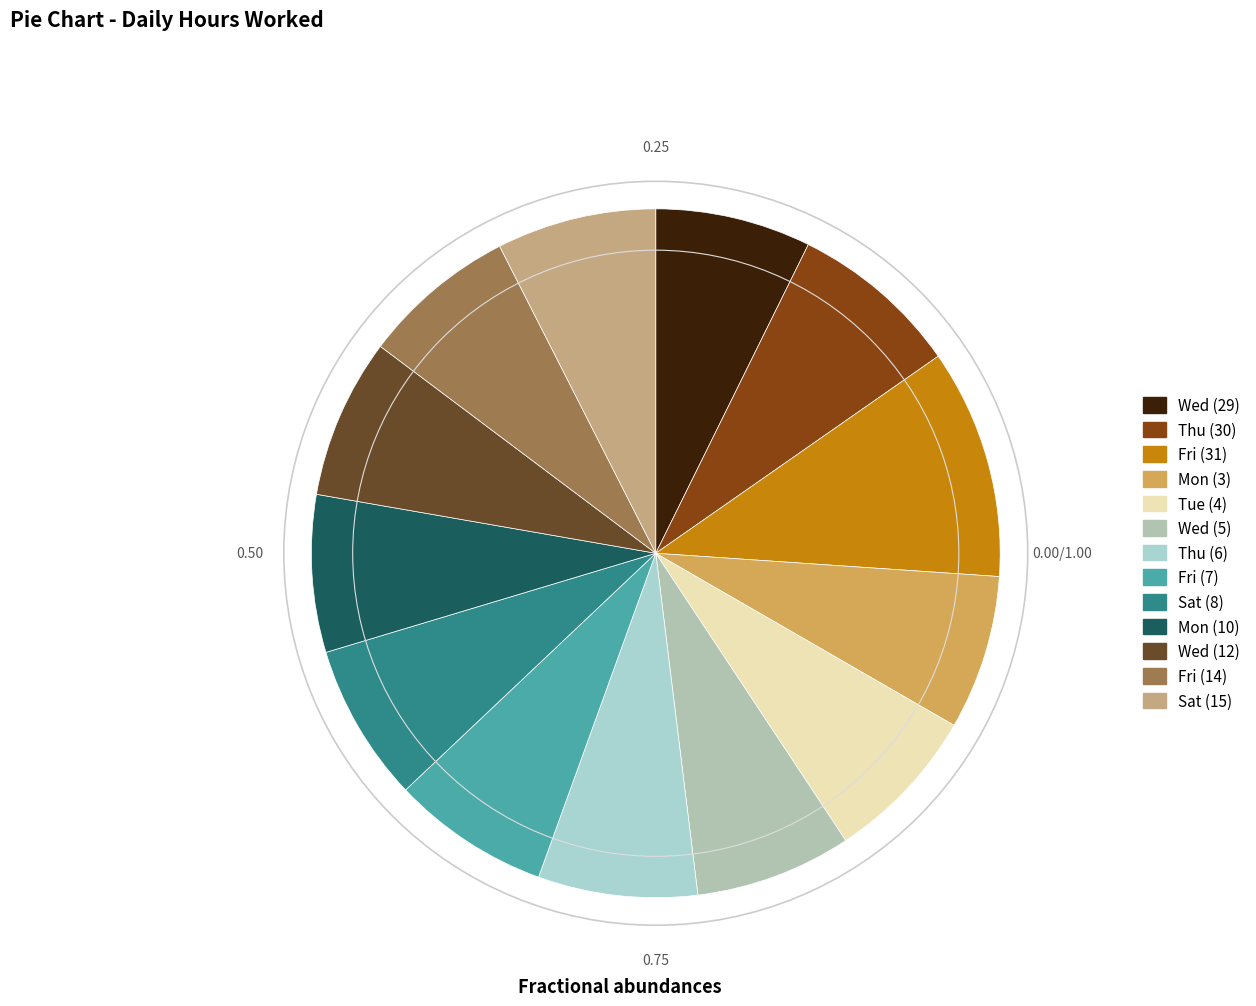

How many slices are in this pie chart?

13